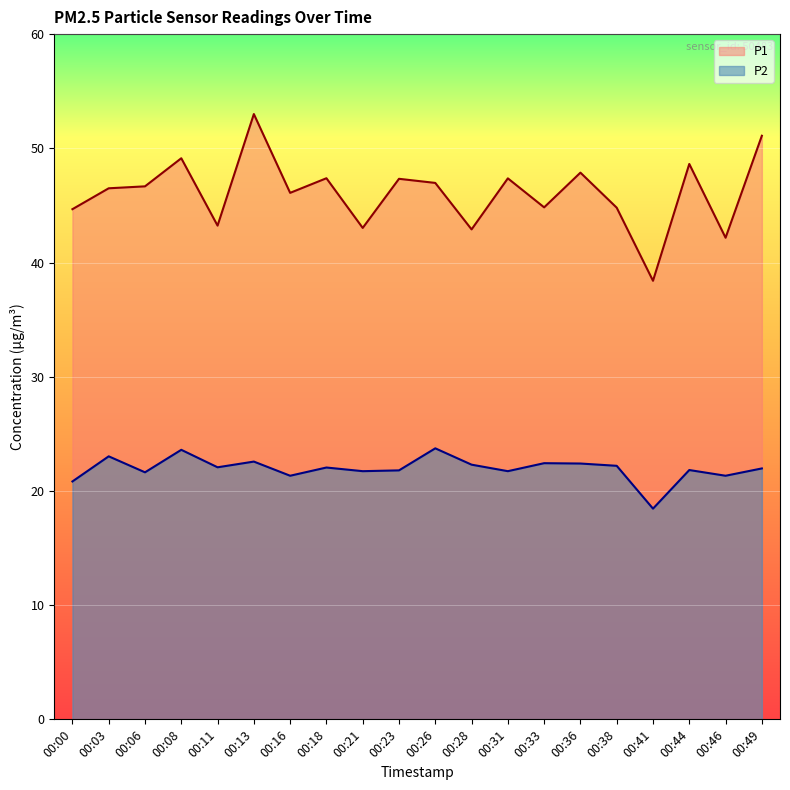

At which label is P2 closest to 21?

00:00